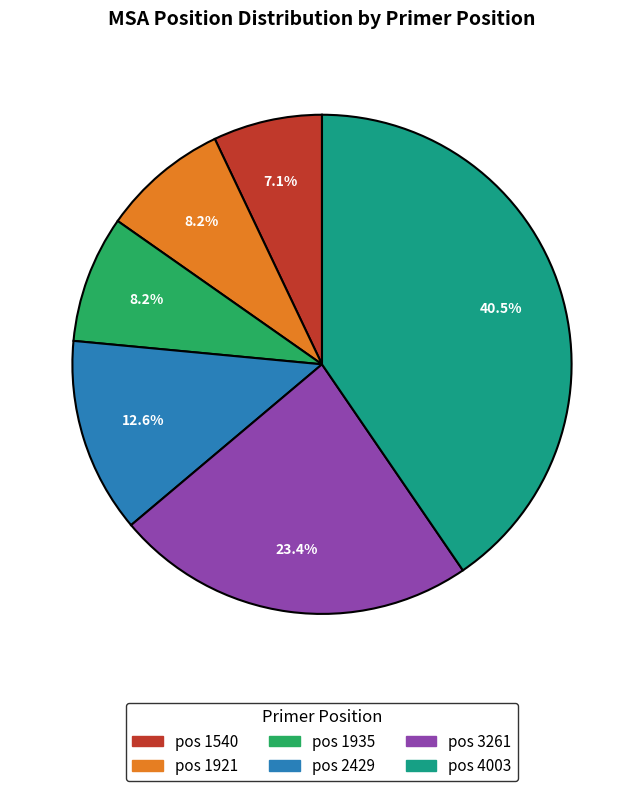

How many slices are in this pie chart?

6